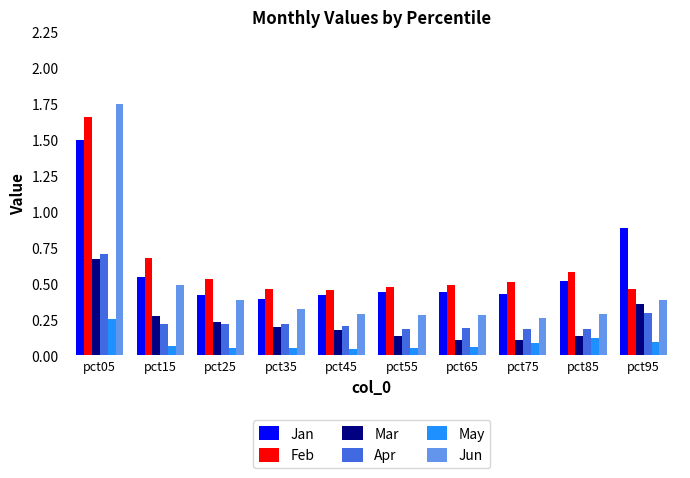

At which category is the sum across all series the highest?

pct05